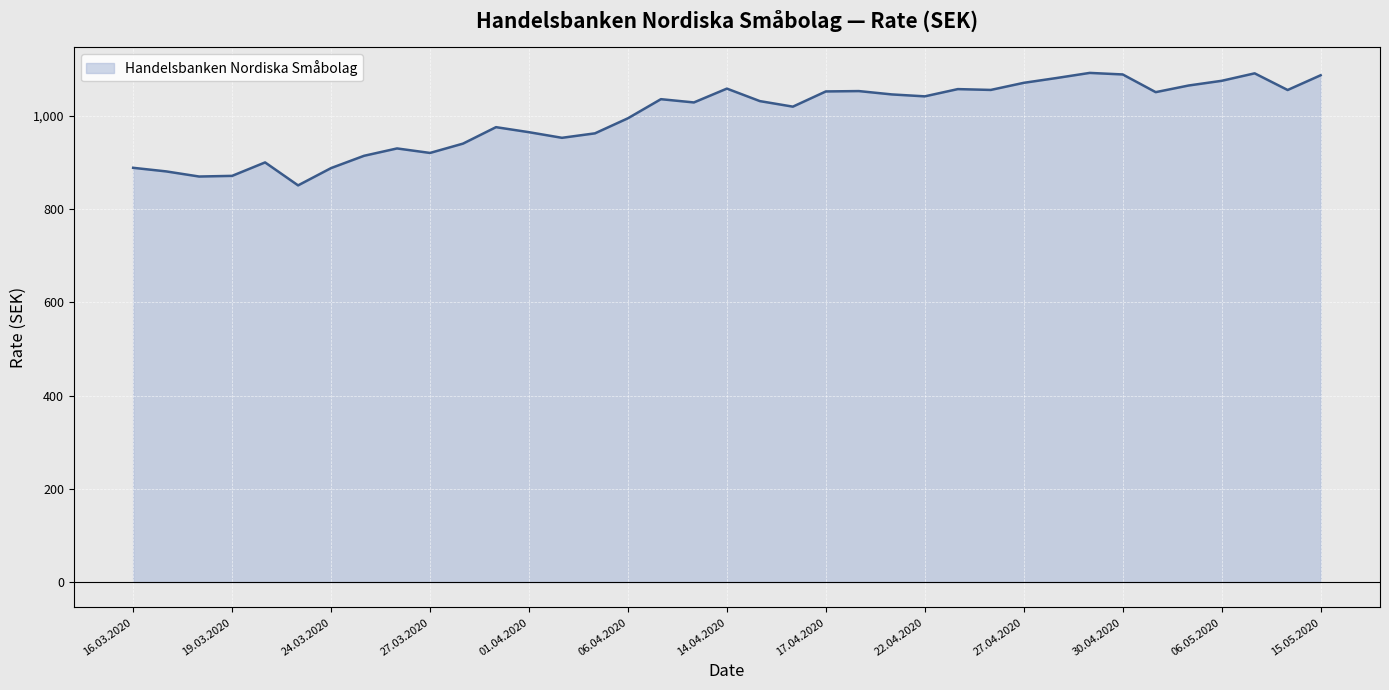

What is the minimum value shown in the chart?

851.1